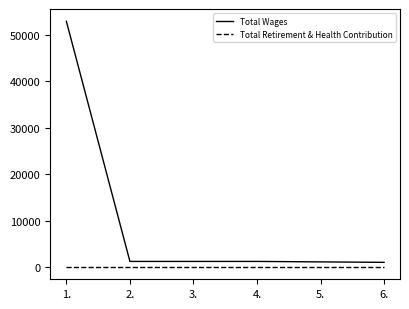

Rank the series by their average value, from highest to lowest.

Total Wages, Total Retirement & Health Contribution